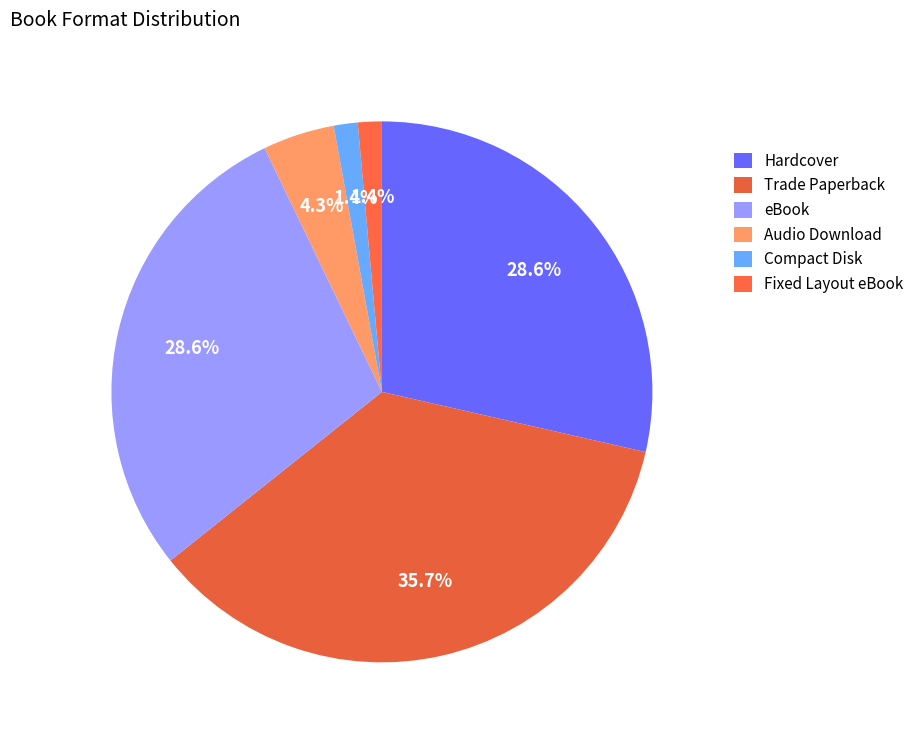

How many slices are in this pie chart?

6